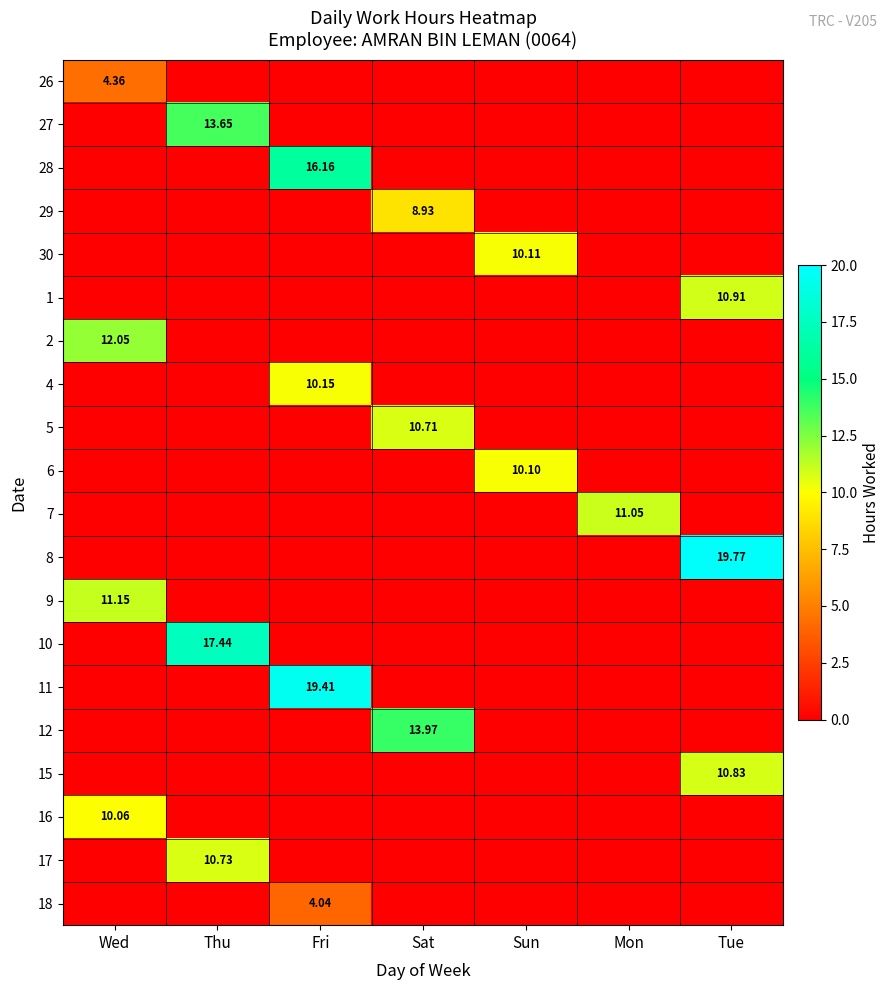

What is the difference between the 5 values at Fri and Sat?

10.7